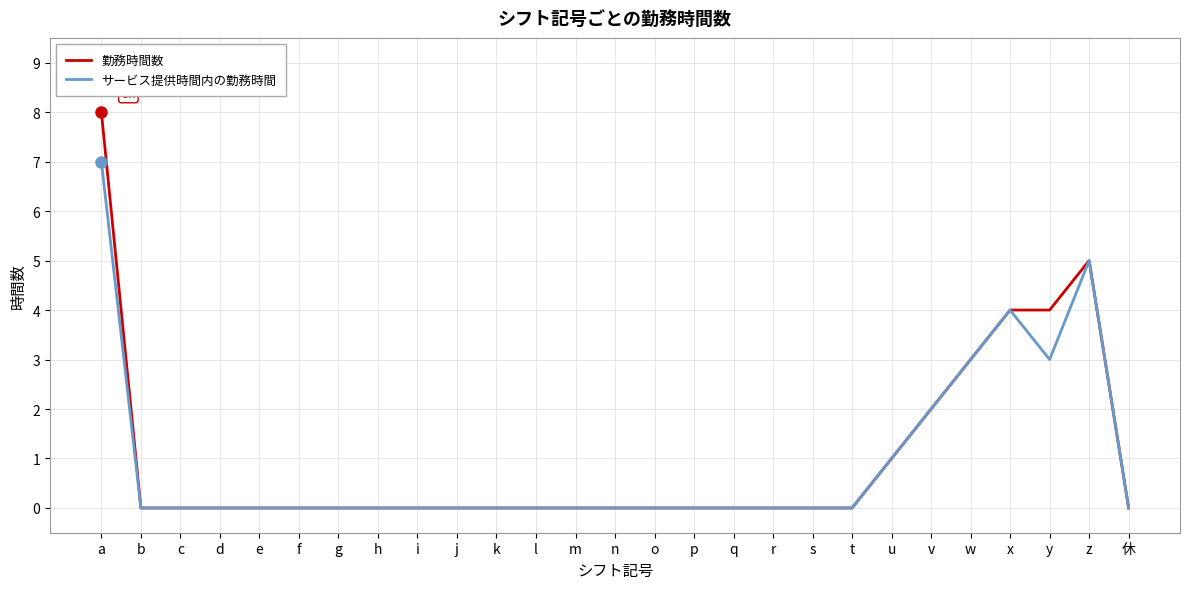

At which category is the sum across all series the highest?

a